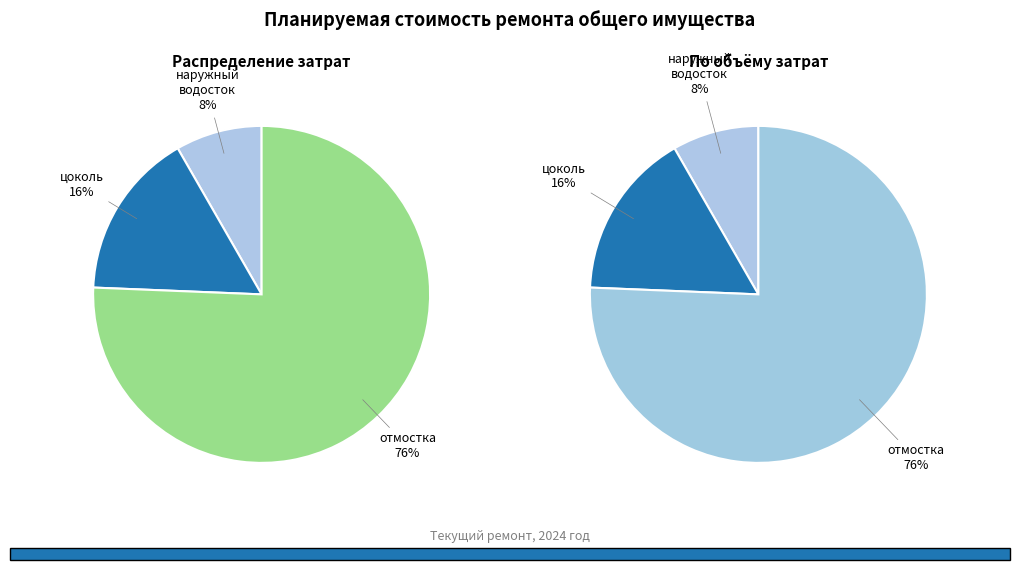

To the nearest percent, what is the combined percentage of наружный водосток and цоколь?

24%